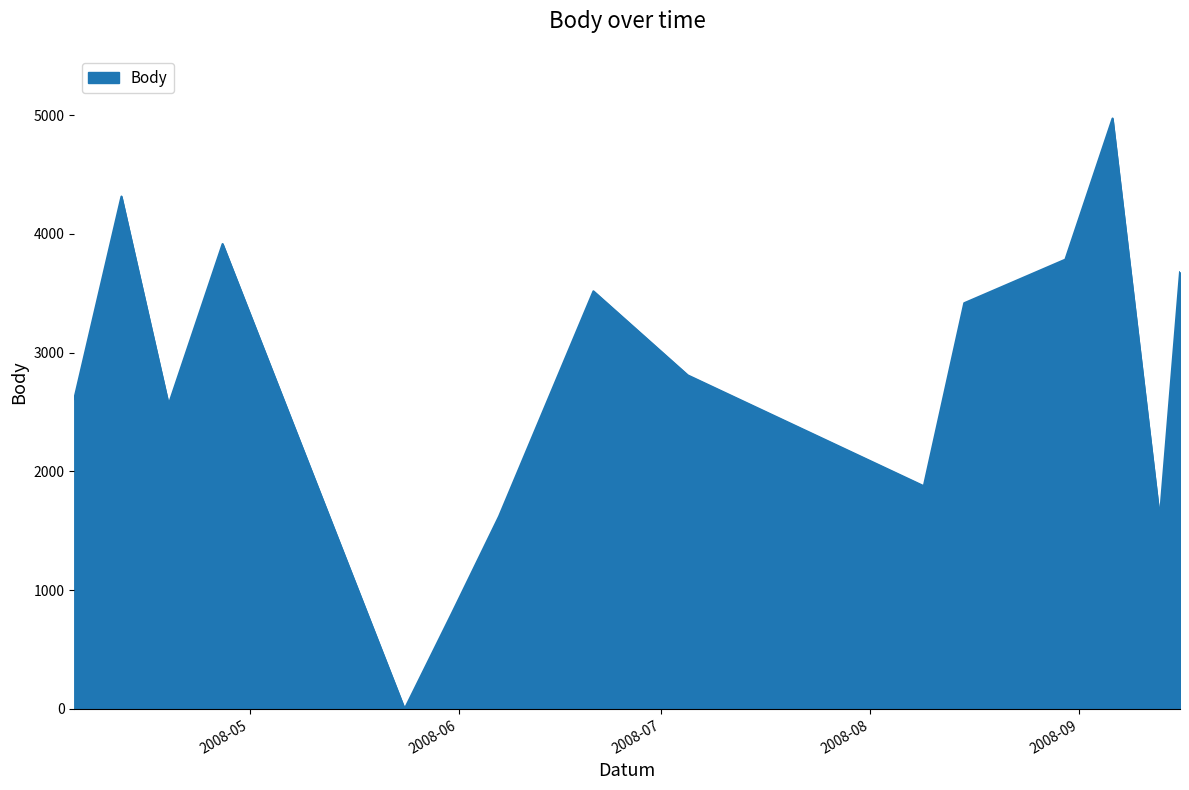

What is the greatest value displayed?

4972